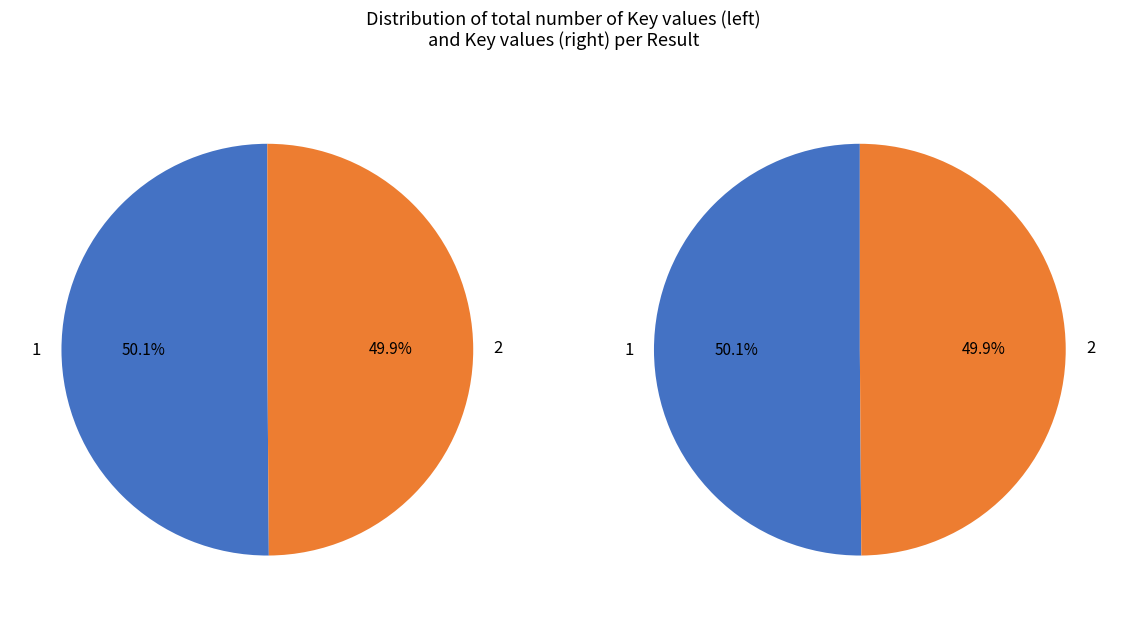

Is there any slice that represents more than half of the pie?

Yes